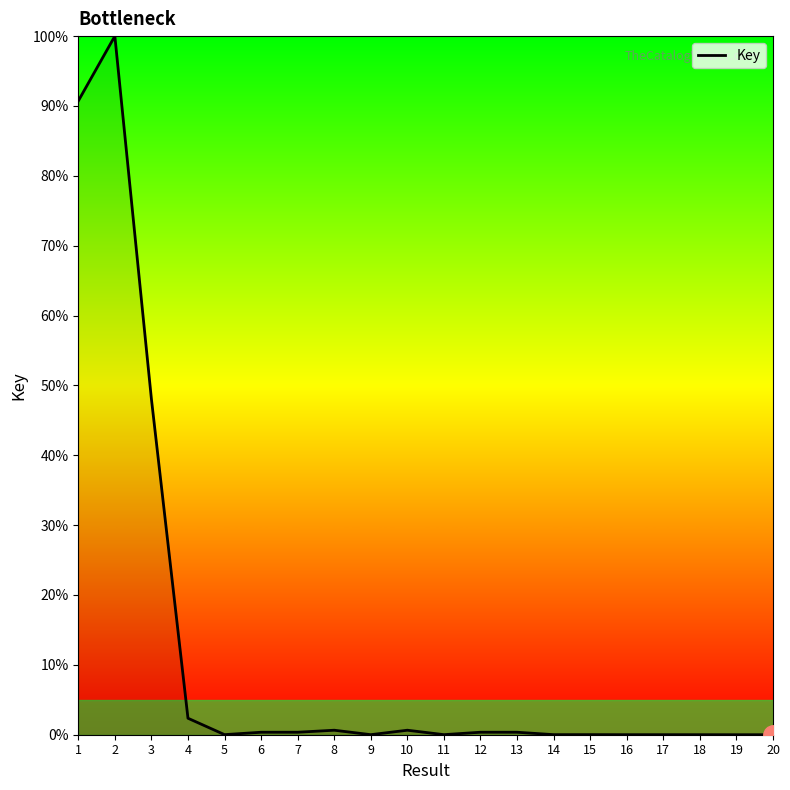

What is the sum of all values?

243.9